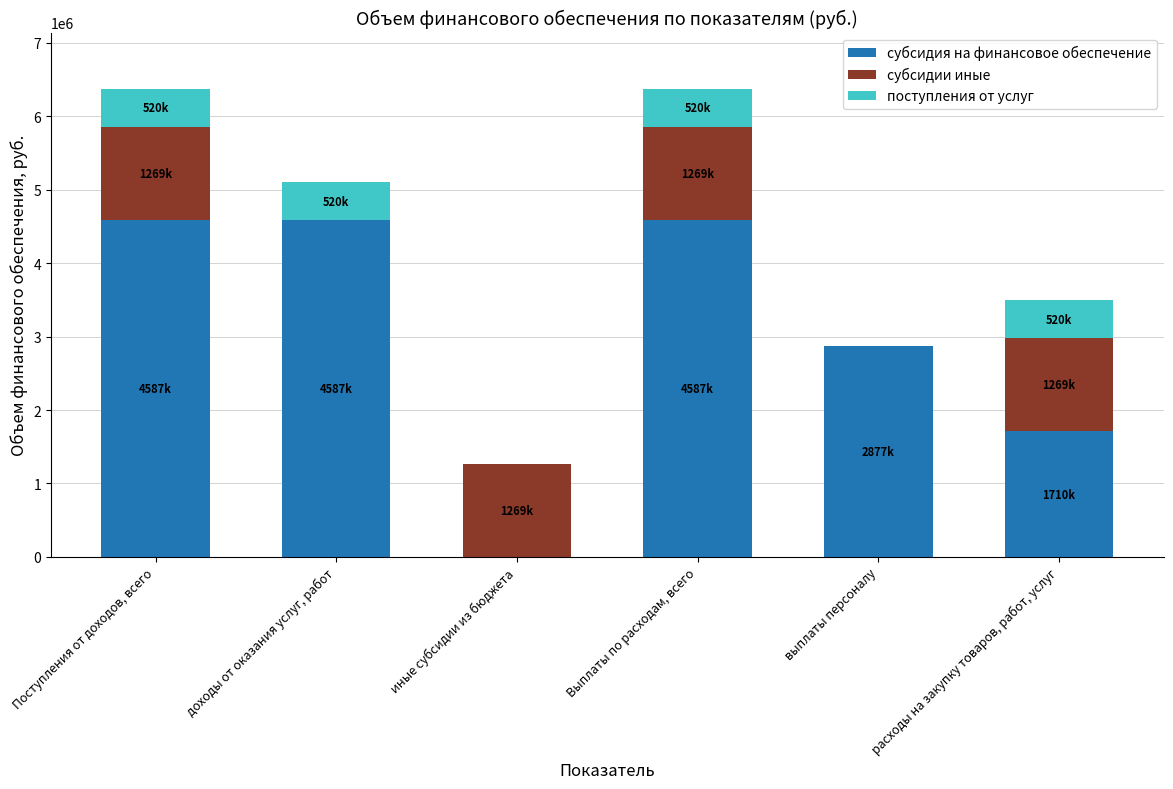

True or false: субсидия на финансовое обеспечение has a value of 6846395 at доходы от оказания услуг, работ.

False